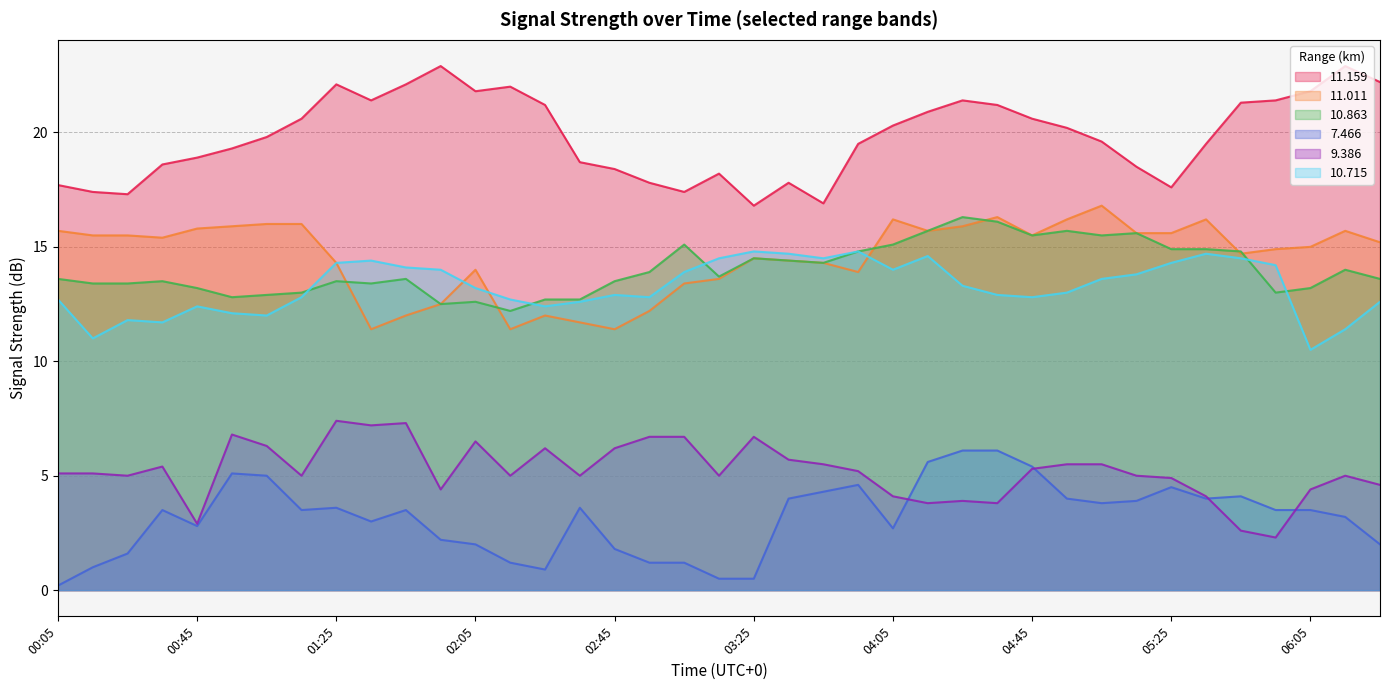

What is the difference between the second highest and second lowest values in the   9.386 series?

4.7